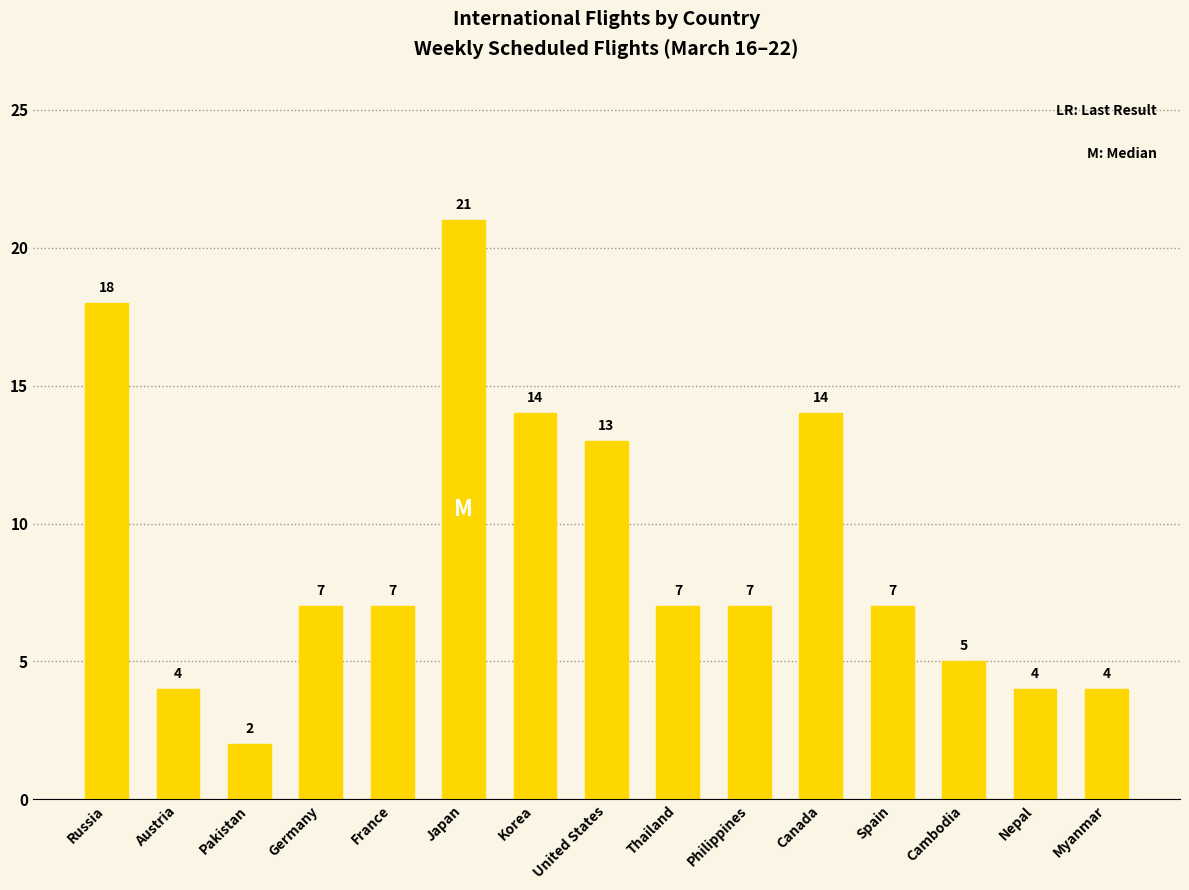

How many data points are less than 7?

5